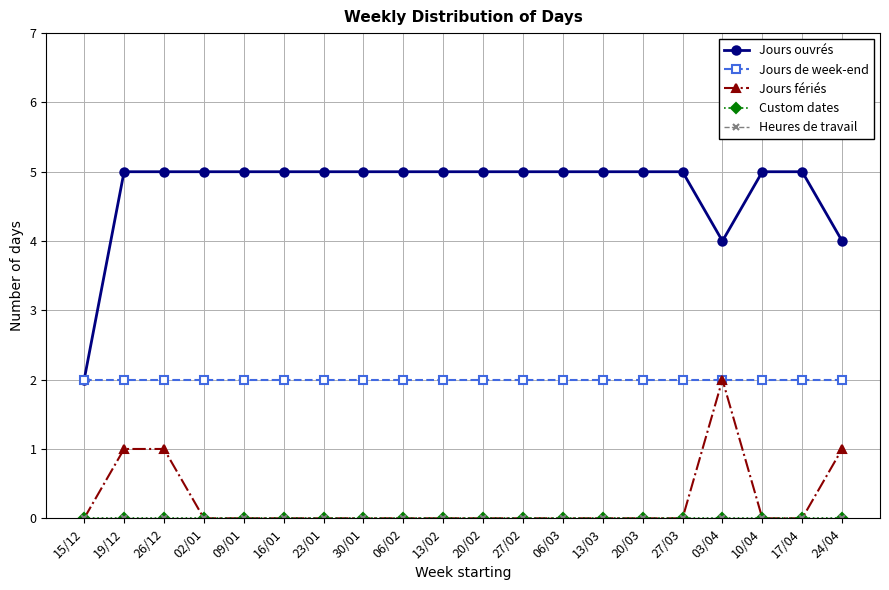

Is this an area chart (filled region under the line)?

No